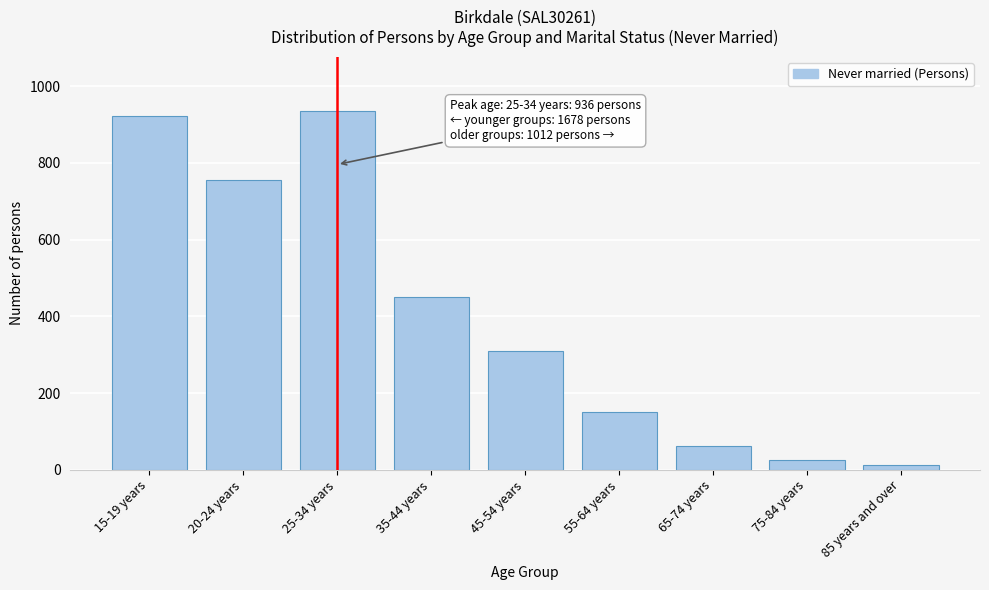

Reading right to left, transcribe all the data shown in this chart.

85 years and over=13	75-84 years=26	65-74 years=63	55-64 years=151	45-54 years=310	35-44 years=449	25-34 years=936	20-24 years=756	15-19 years=922